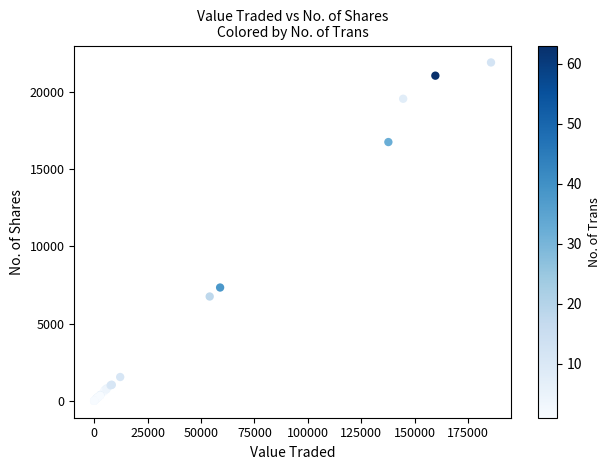

What Y value in the scatter plot is closest to 10946?

7330